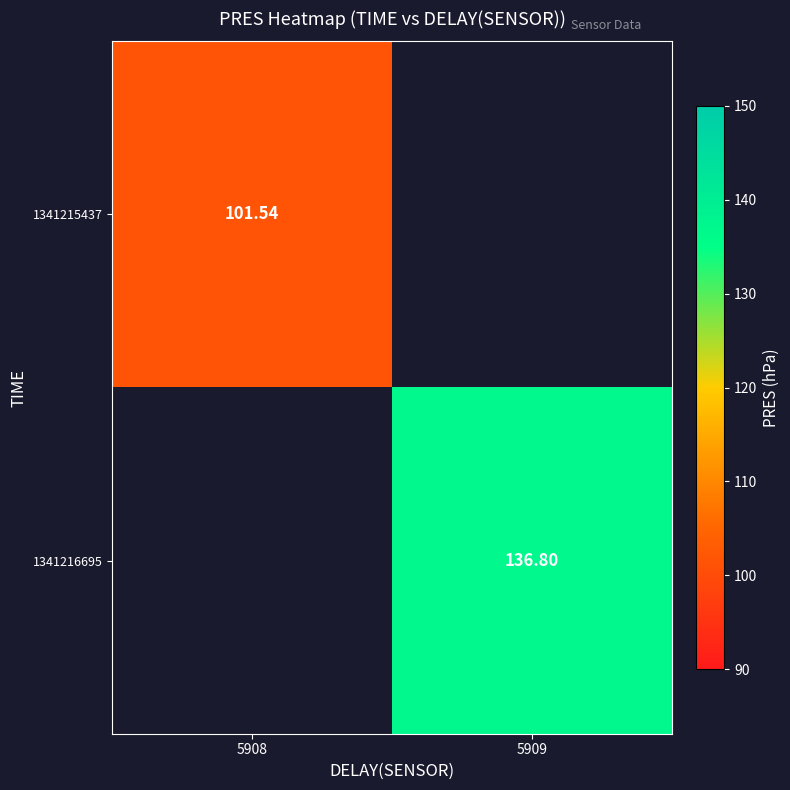

How many categories are shown in the chart?

2